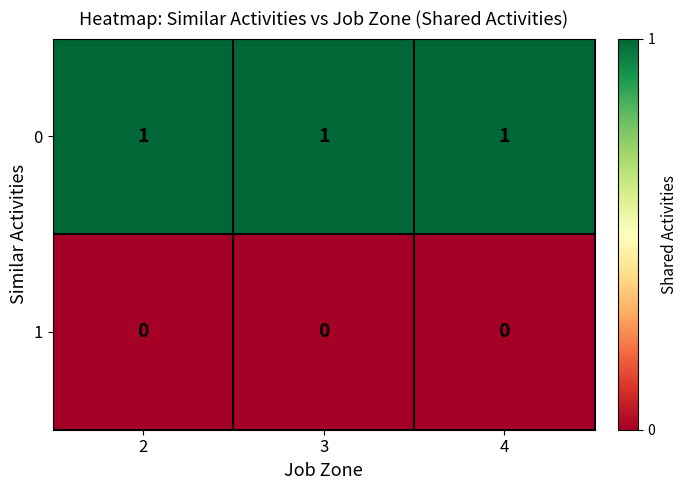

The value of 0 at 2 is 2. True or false?

False